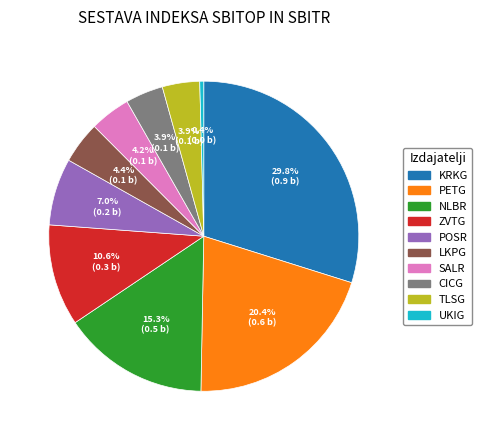

To the nearest percent, what percentage of the pie is KRKG?

30%